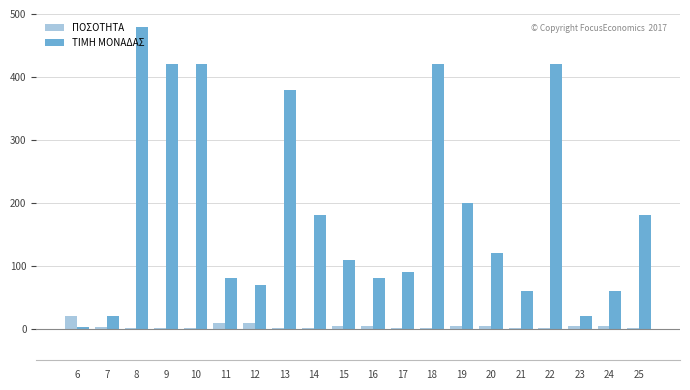

What is the maximum value for ΠΟΣΟΤΗΤΑ?

20.0